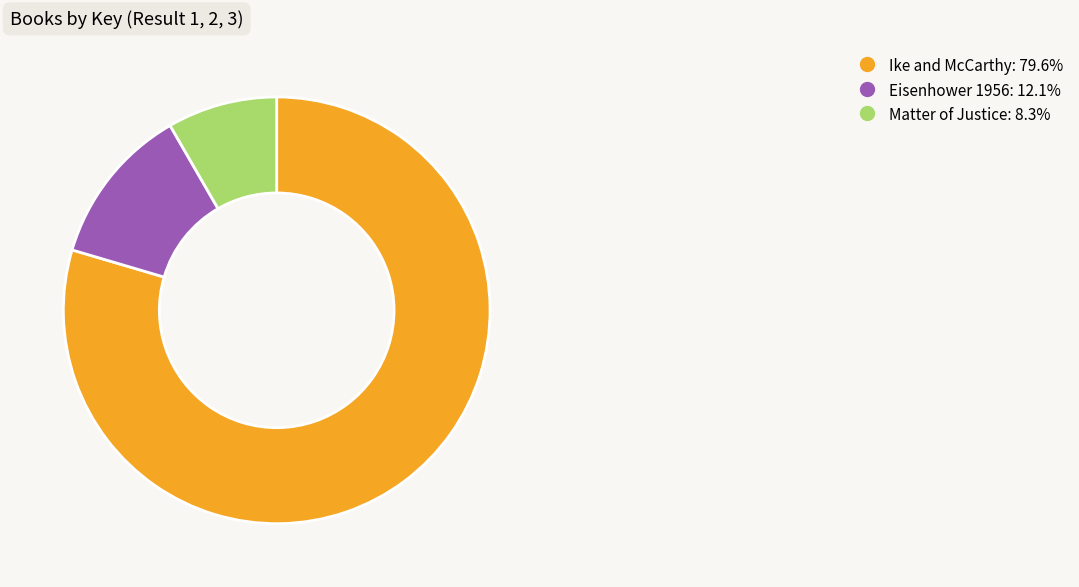

Does Ike and McCarthy represent more than half of the total?

Yes